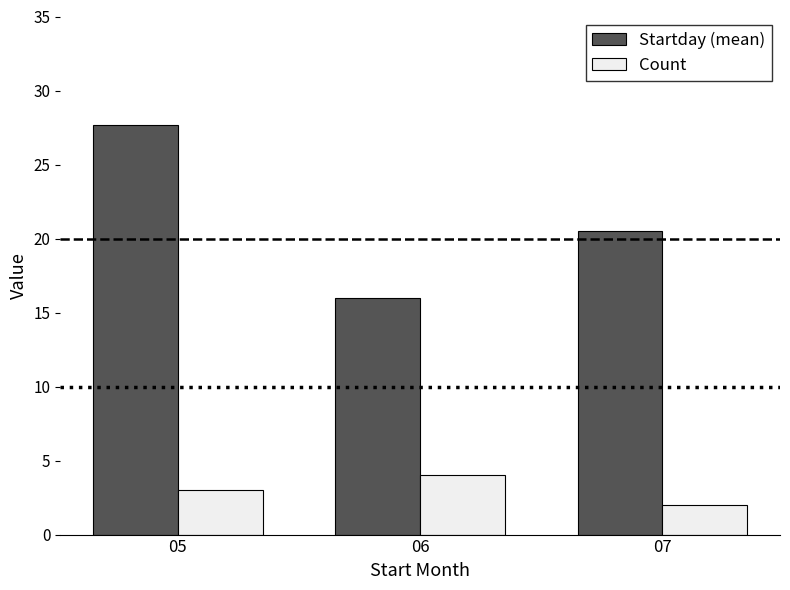

Between 05 and 07, which series saw the biggest shift?

Startday (mean)